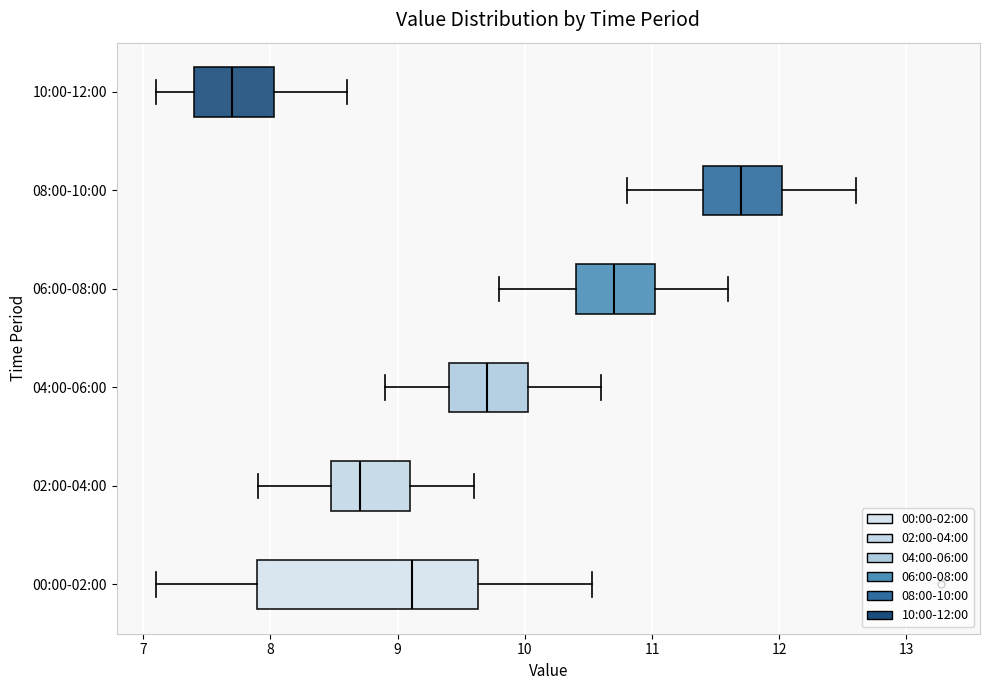

Reading bottom to top, read every box against the x-axis: the position of its median line, the range the box covers, and the ends of its whiskers. The values are not printed on the chart, so give them approximately, as read against the axis.

00:00-02:00: median 9.1, box 7.9 to 9.6, whiskers 7.1 to 10.5
02:00-04:00: median 8.7, box 8.5 to 9.1, whiskers 7.9 to 9.6
04:00-06:00: median 9.7, box 9.4 to 10.0, whiskers 8.9 to 10.6
06:00-08:00: median 10.7, box 10.4 to 11.0, whiskers 9.8 to 11.6
08:00-10:00: median 11.7, box 11.4 to 12.0, whiskers 10.8 to 12.6
10:00-12:00: median 7.7, box 7.4 to 8.0, whiskers 7.1 to 8.6